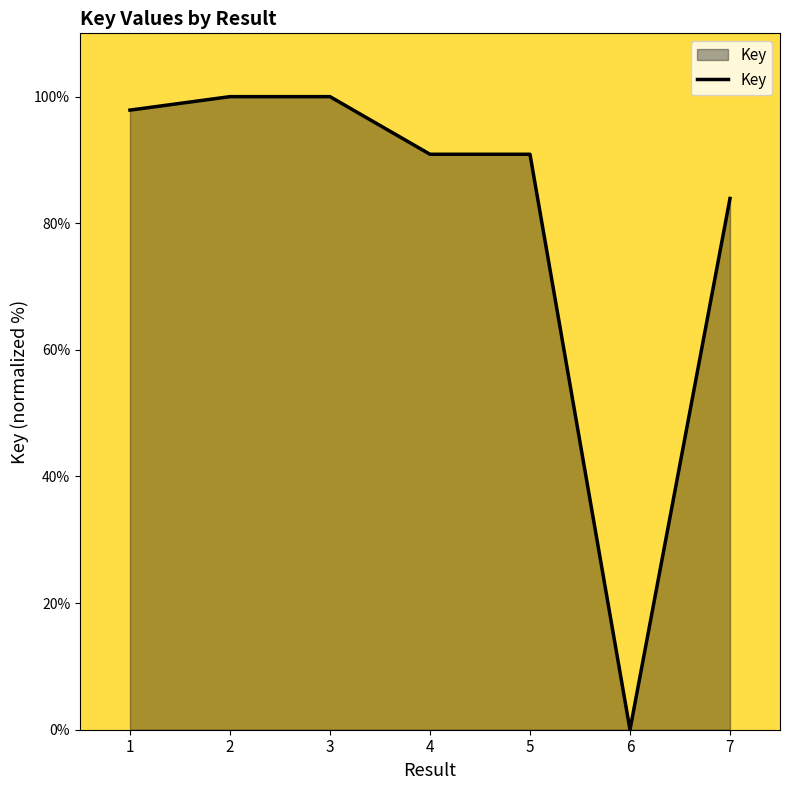

True or false: there are more than 2 points higher than both neighbors.

False